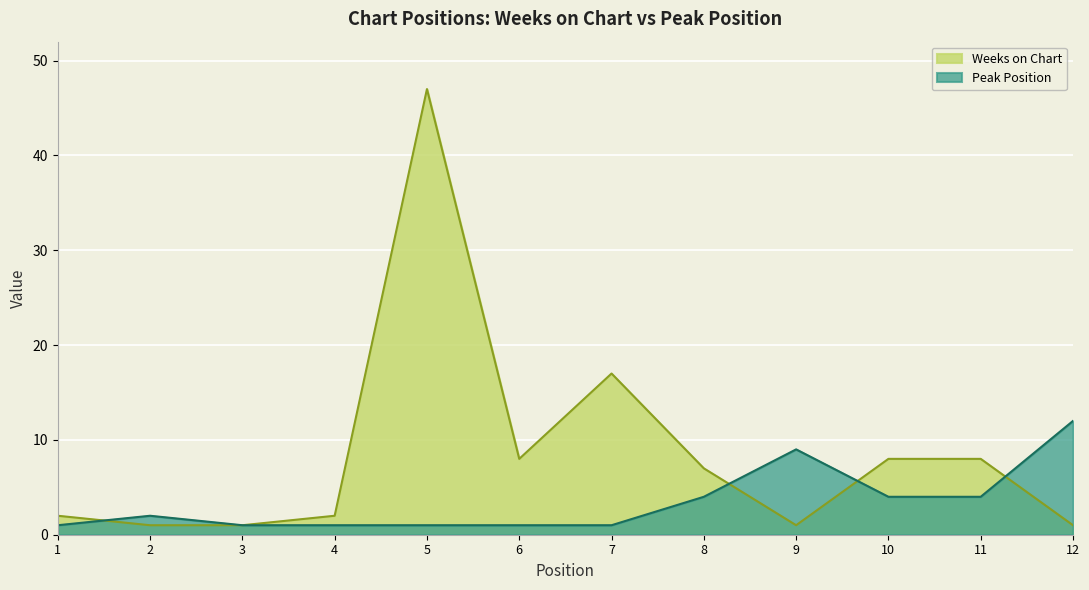

In Weeks on Chart, how many points are lower than both neighbors (excluding endpoints)?

2